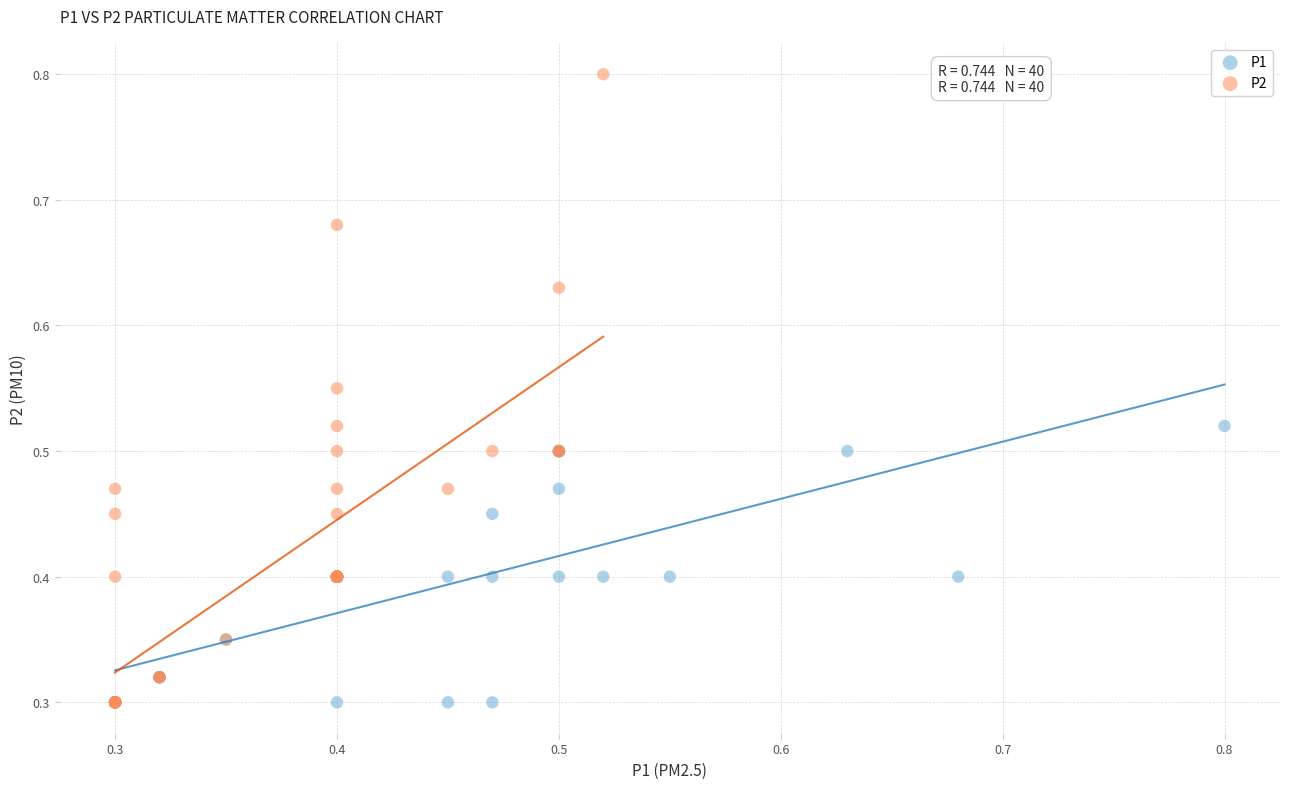

Which series has the largest Y range (max minus min)?

P2